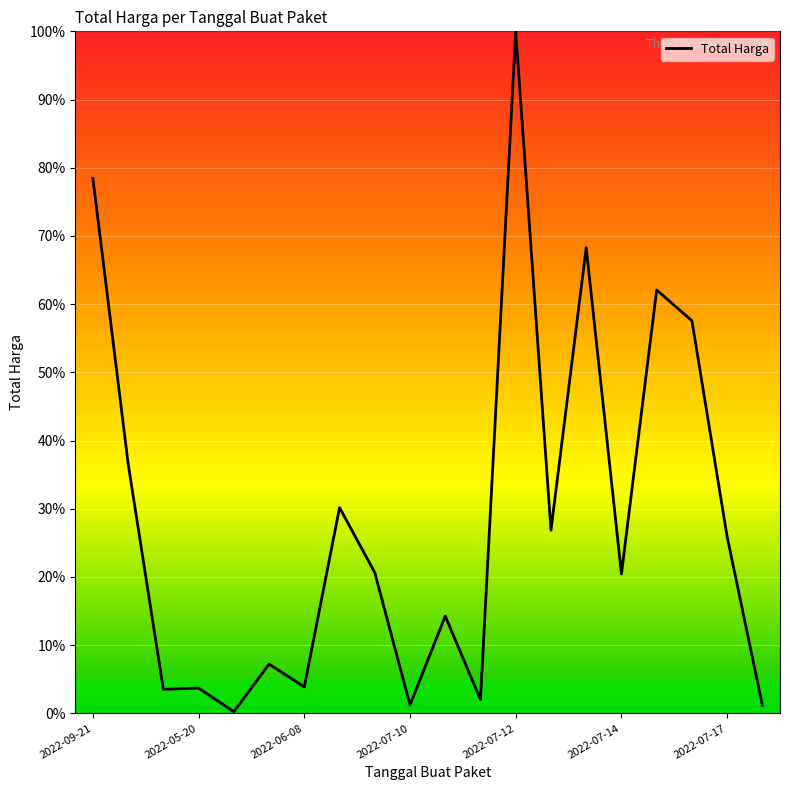

What is the greatest value displayed?

100.0